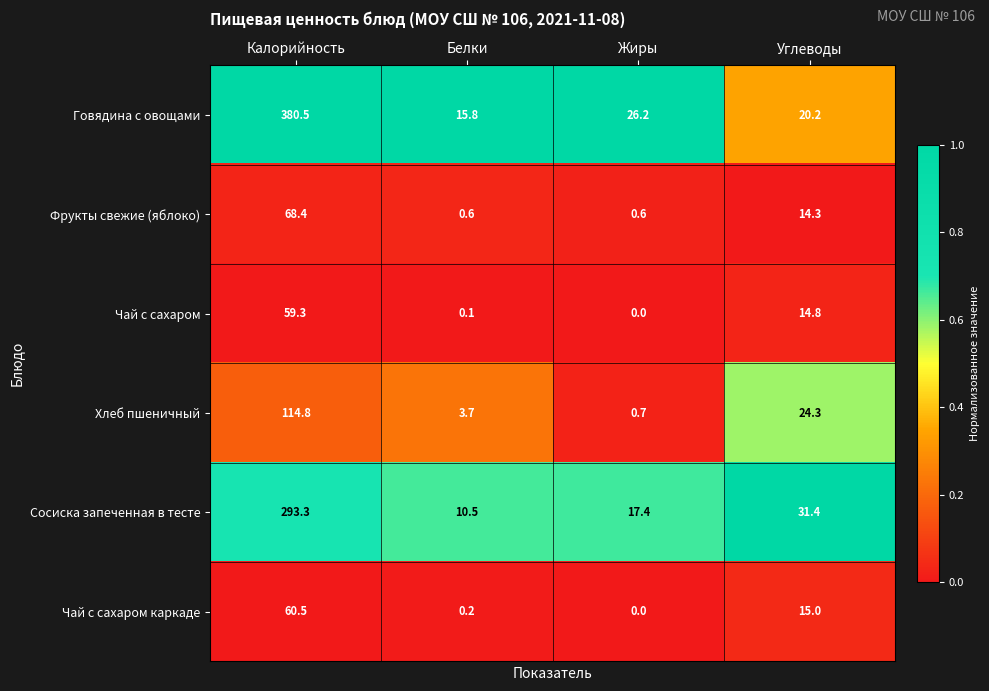

Which label corresponds to the largest value in the chart?

Калорийность